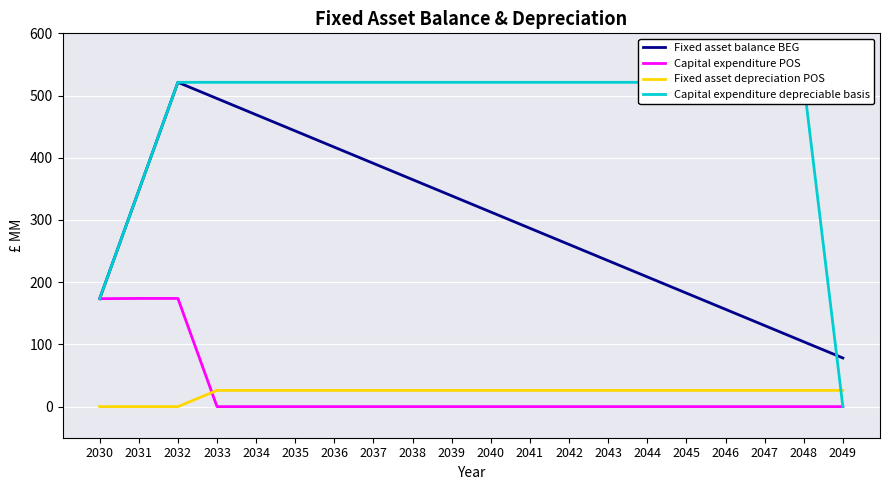

What is the value of the Capital expenditure depreciable basis point at the 4th from the left?

521.3